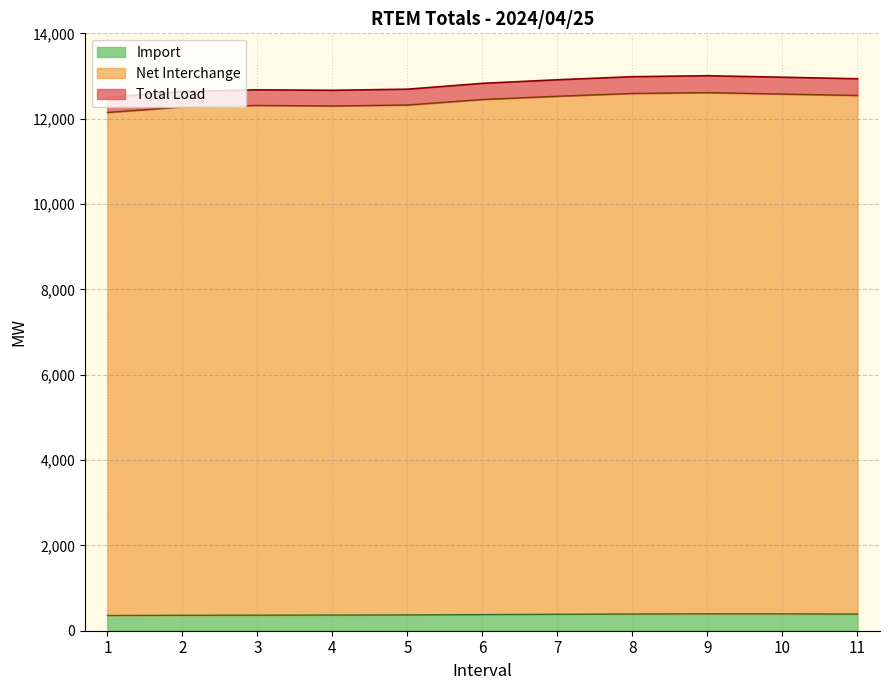

Between 10 and 6, which is larger?

10